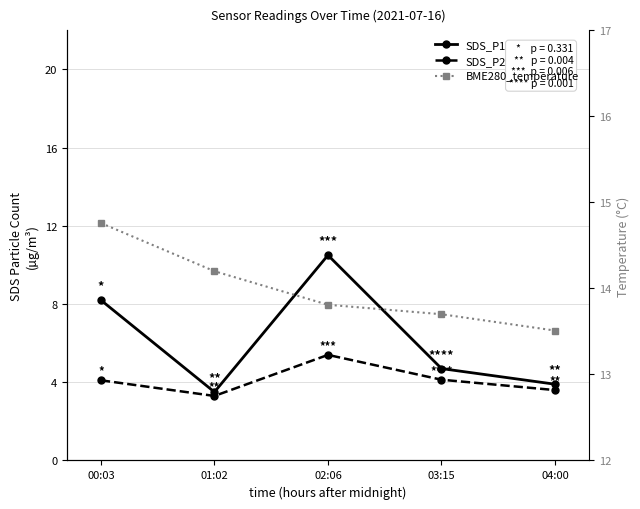

Rank the categories by SDS_P1 value from lowest to highest.

01:02, 04:00, 03:15, 00:03, 02:06